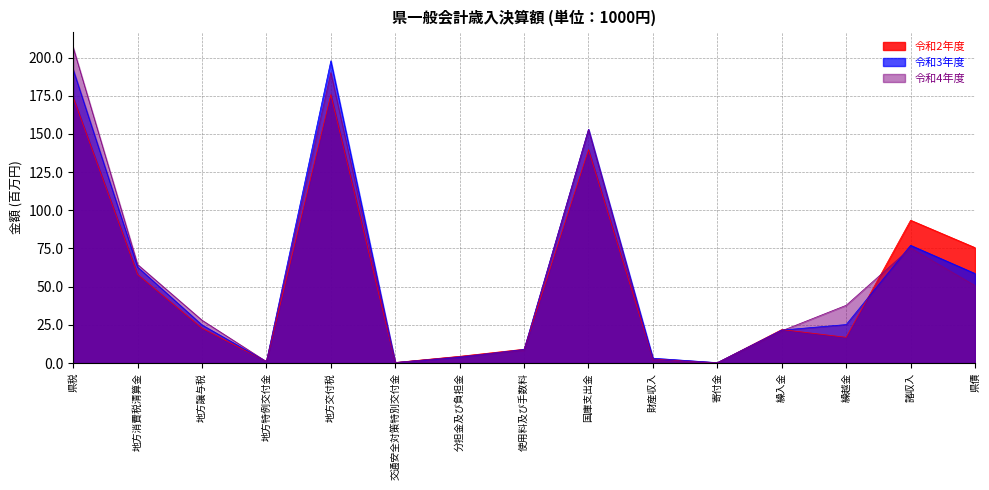

Between 地方譲与税 and 繰越金, which series saw the biggest shift?

令和4年度